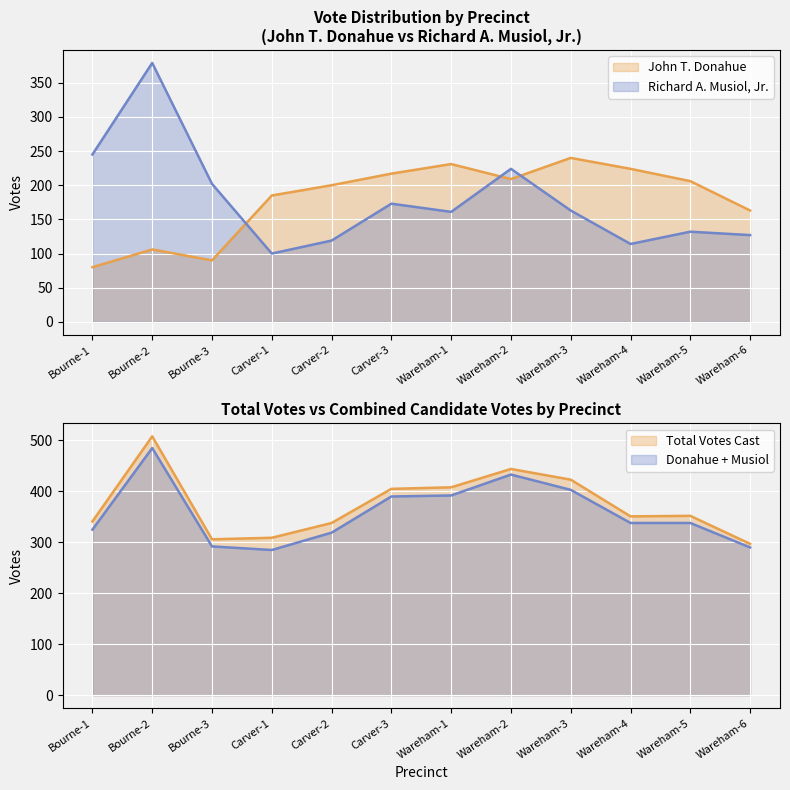

True or false: Total Votes Cast has more than 0 points higher than both neighbors.

True